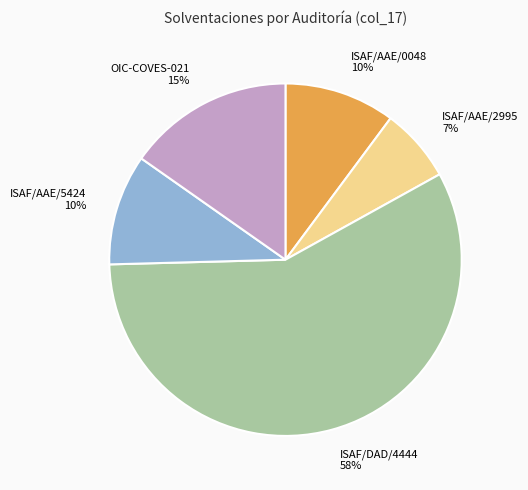

To the nearest percent, what is the combined percentage of ISAF/AAE/0048 and ISAF/AAE/5424?

20%